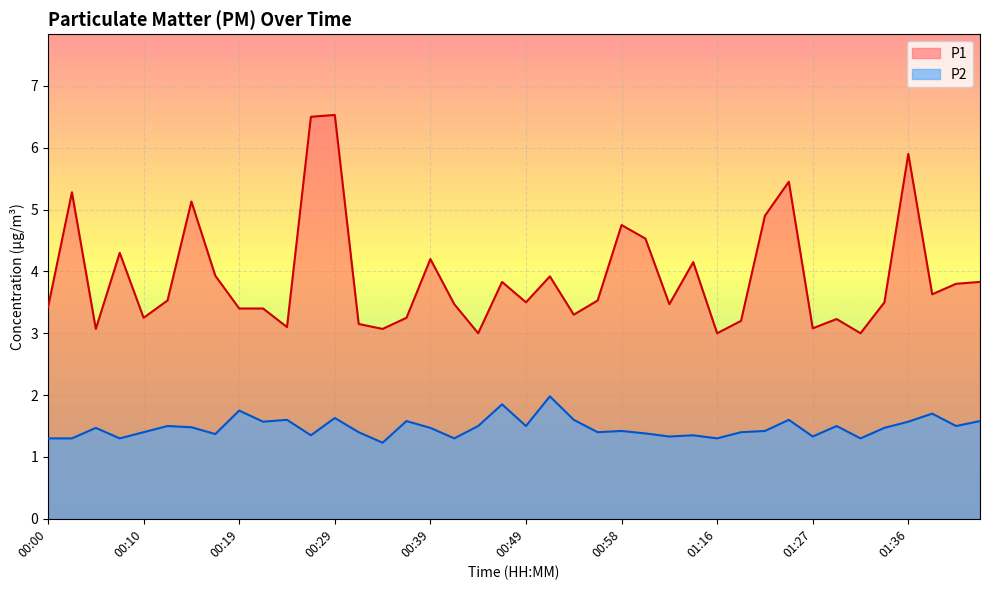

At which label does P1 reach its peak?

00:29